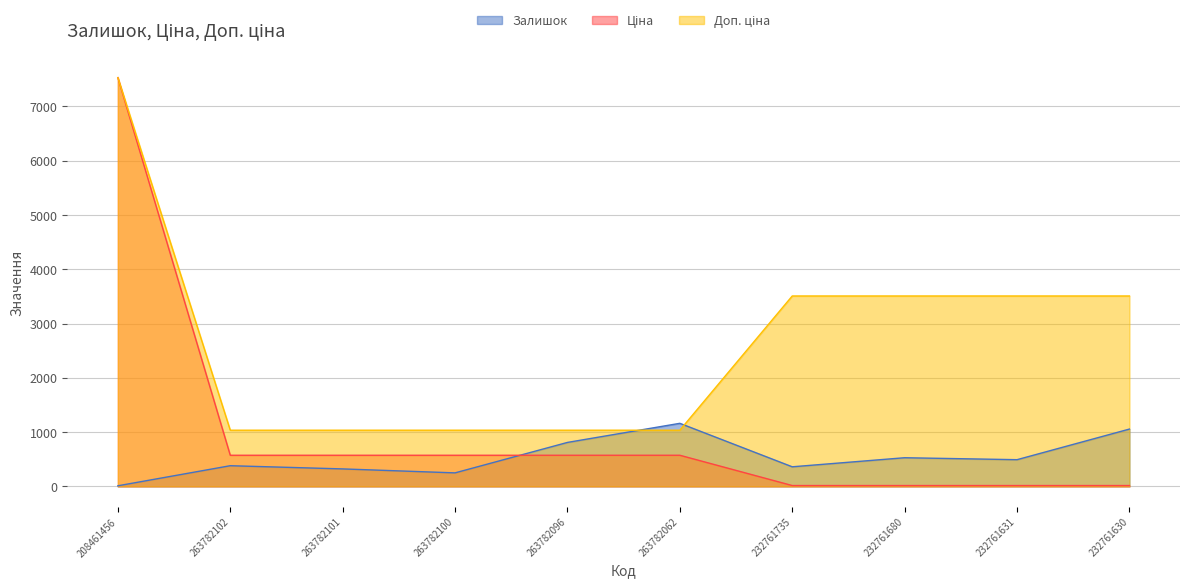

Which category has the highest value in the Доп. ціна series?

208461456